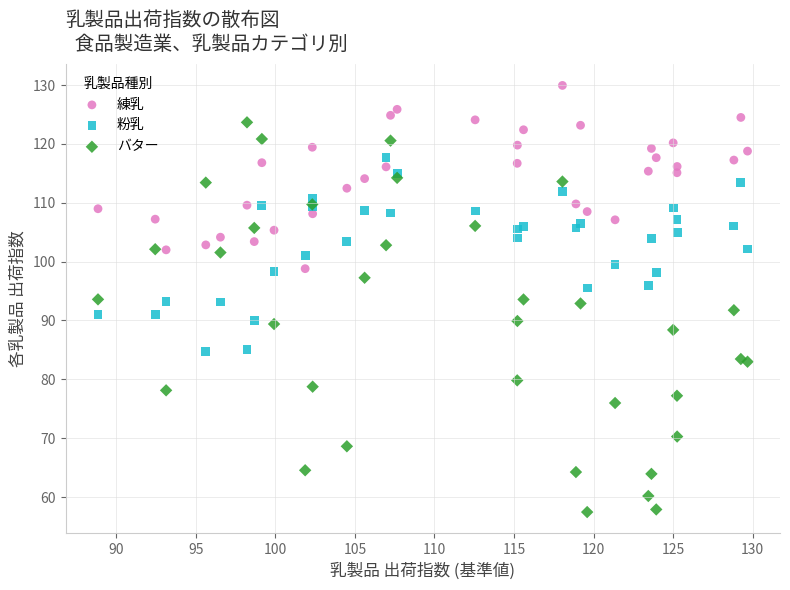

Which series contains the highest Y value?

練乳